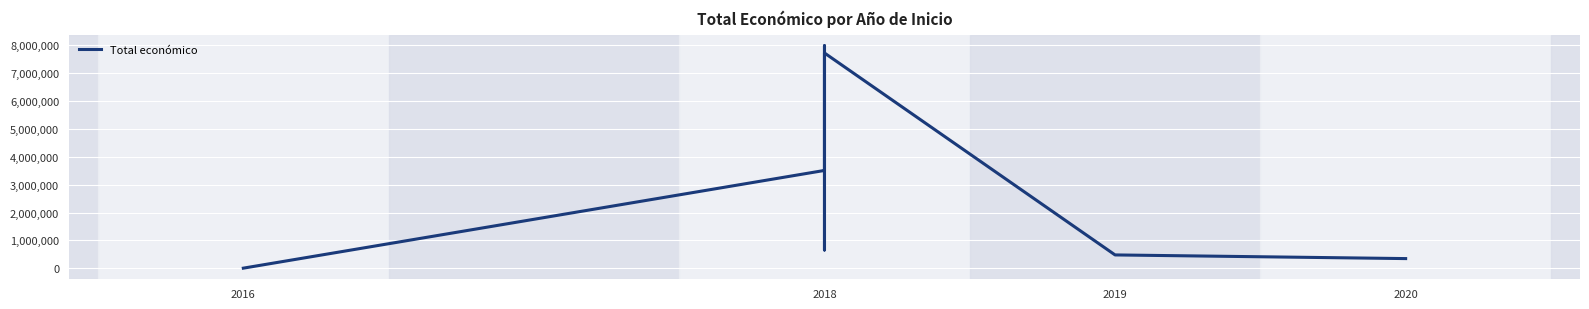

Approximately how many times larger is the value at 2019 compared to 2018?

0.1